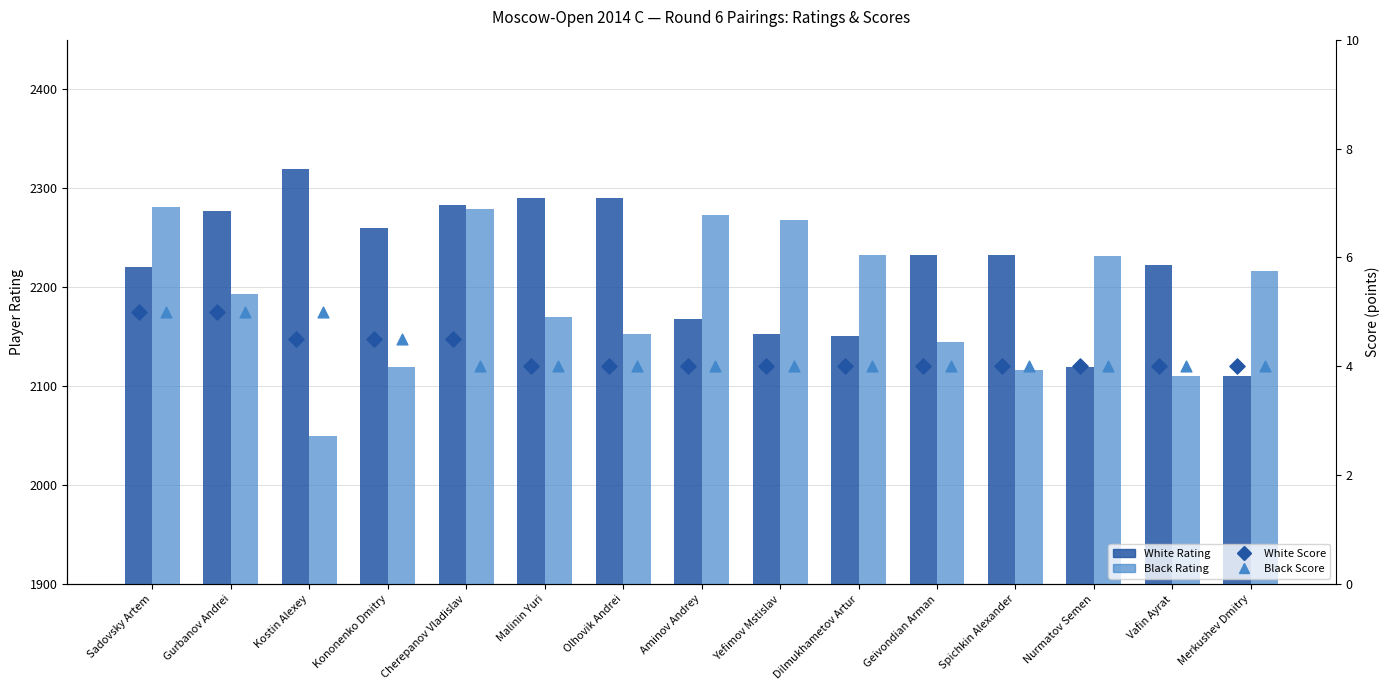

Which series has the largest total across all categories?

White Rating